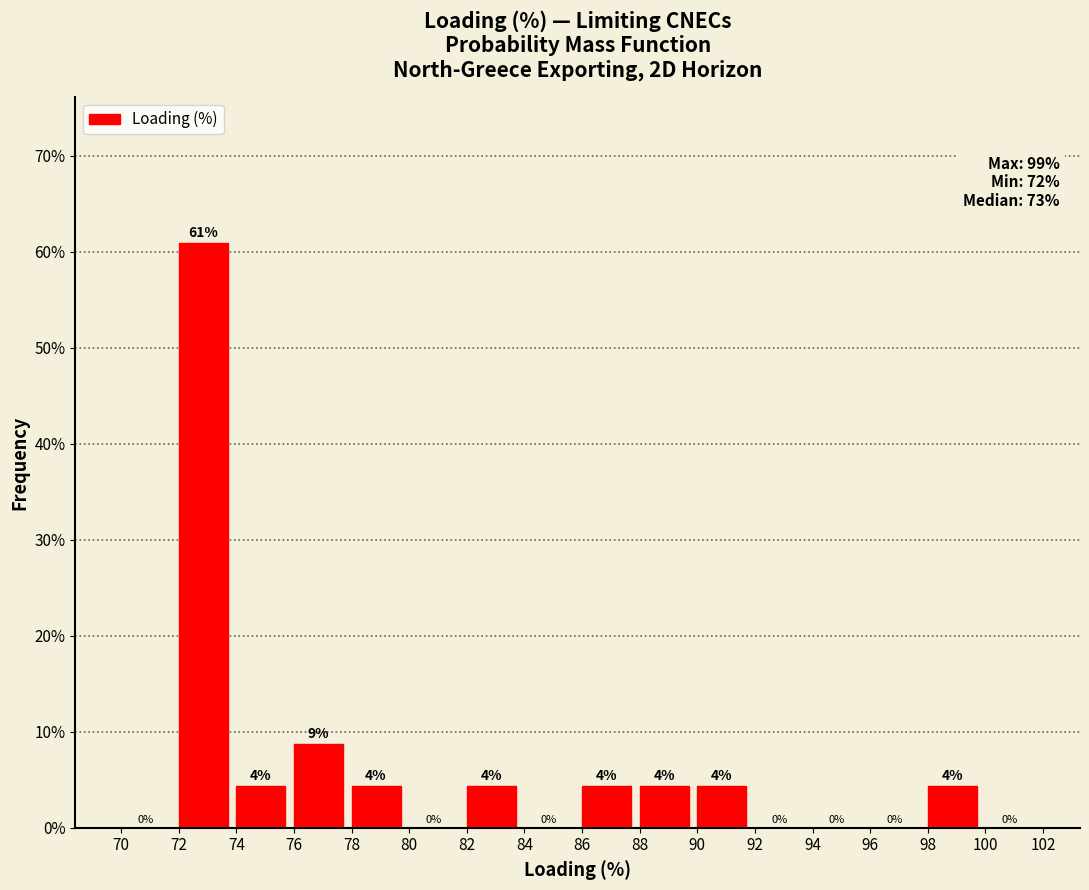

Over which range of the x-axis is the bar tallest?

72 to 74